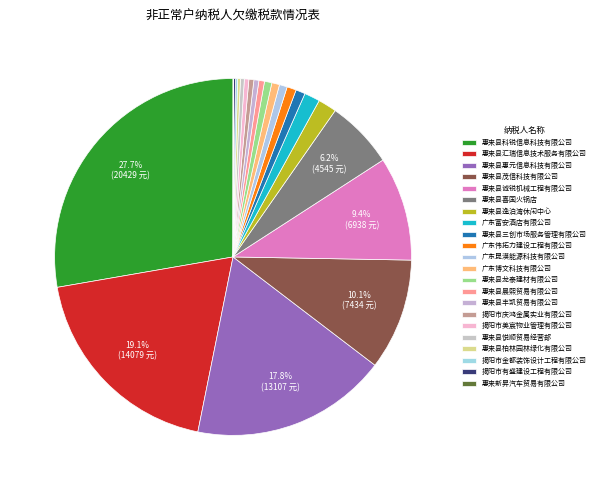

What is the change in value from 广东伟拓力建设工程有限公司 to 广东博文科技有限公司?

-104.0